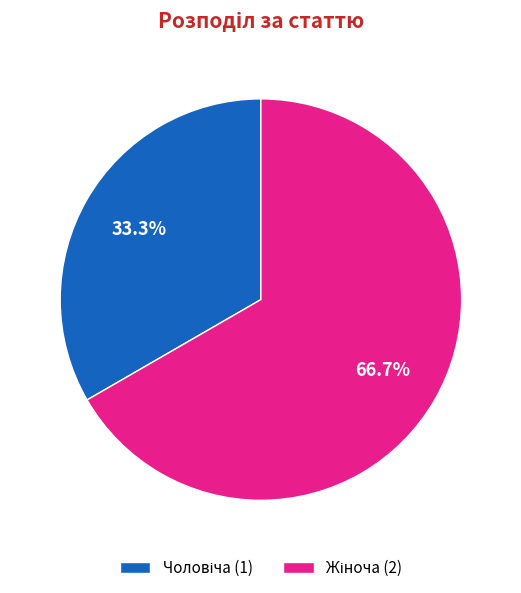

Does any single category account for the majority?

Yes